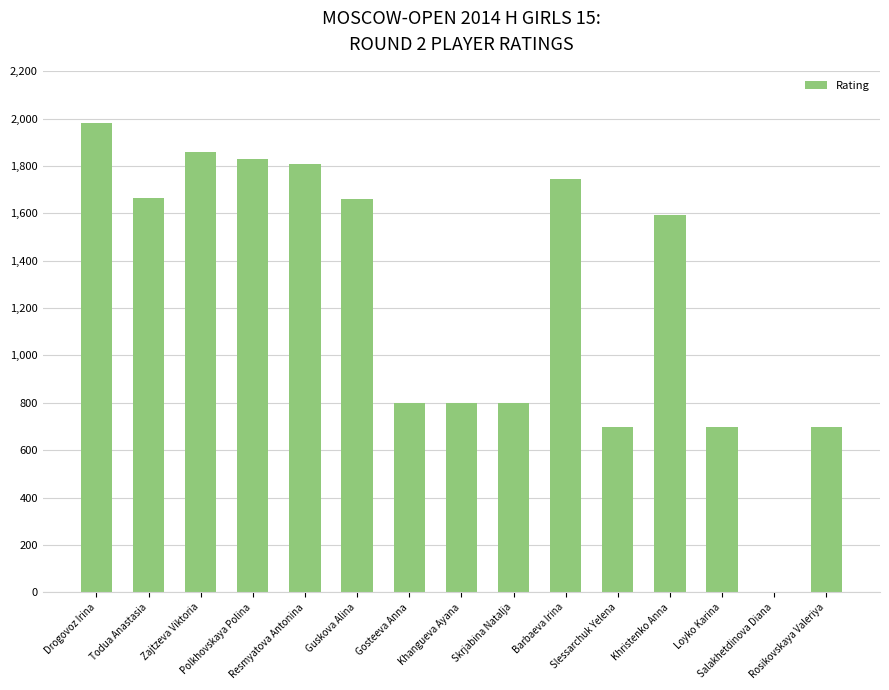

Between Khristenko Anna and Resmyatova Antonina, which is larger?

Resmyatova Antonina